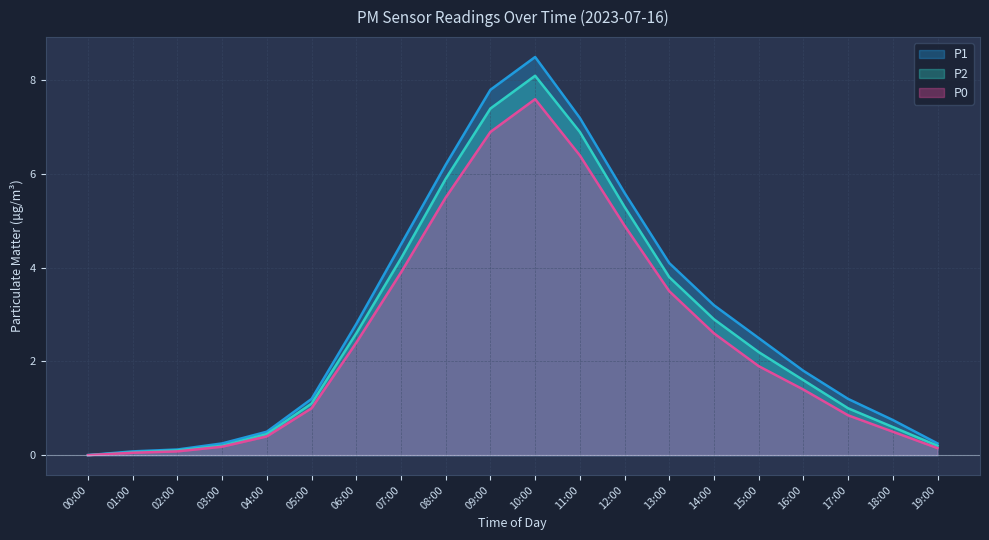

How many lines are shown in the chart?

3